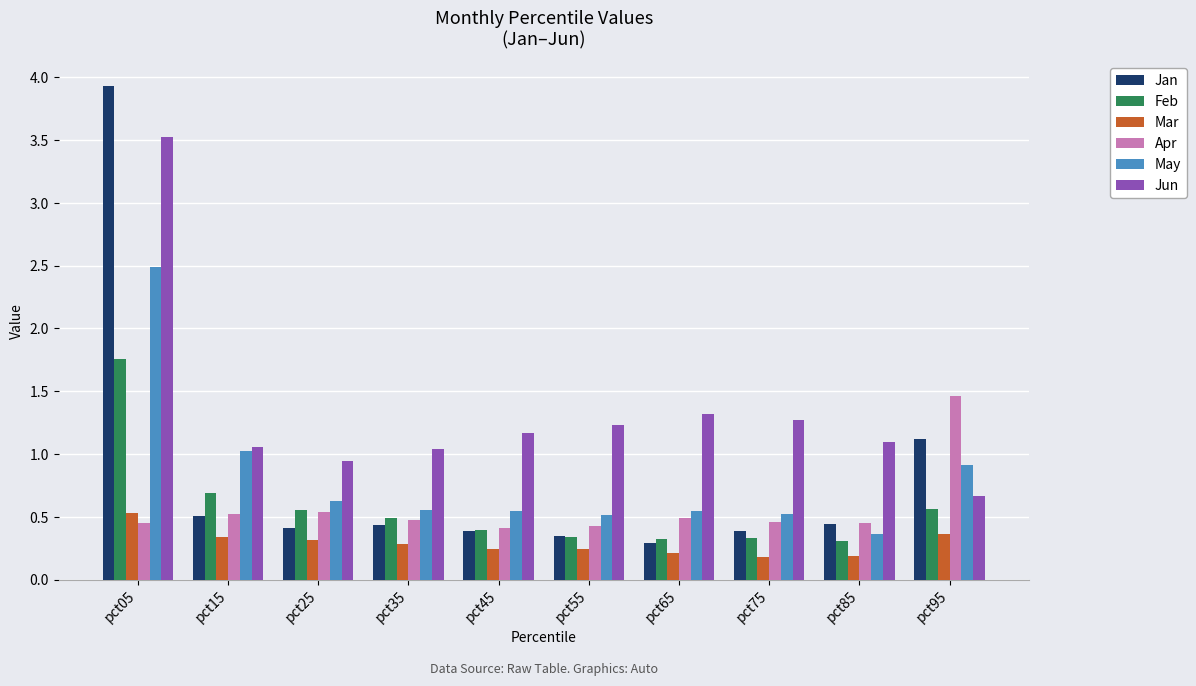

What is the difference between the maximum and minimum values in the Jun series?

2.9